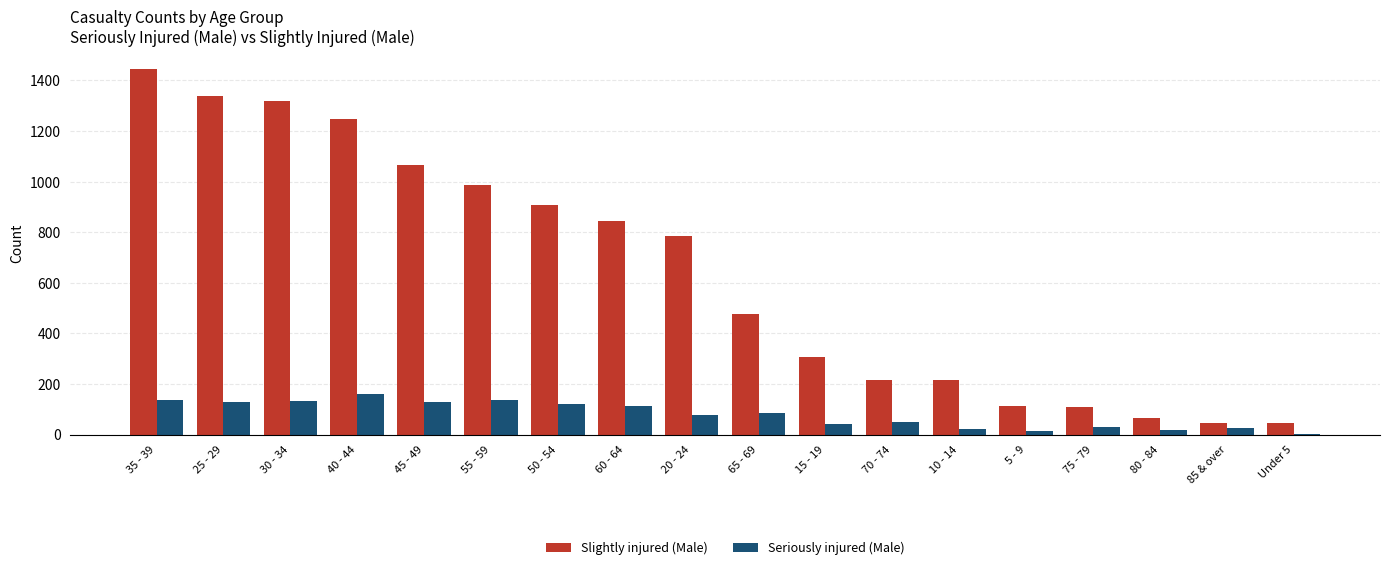

At which label does Slightly injured (Male) first exceed 786?

35 - 39